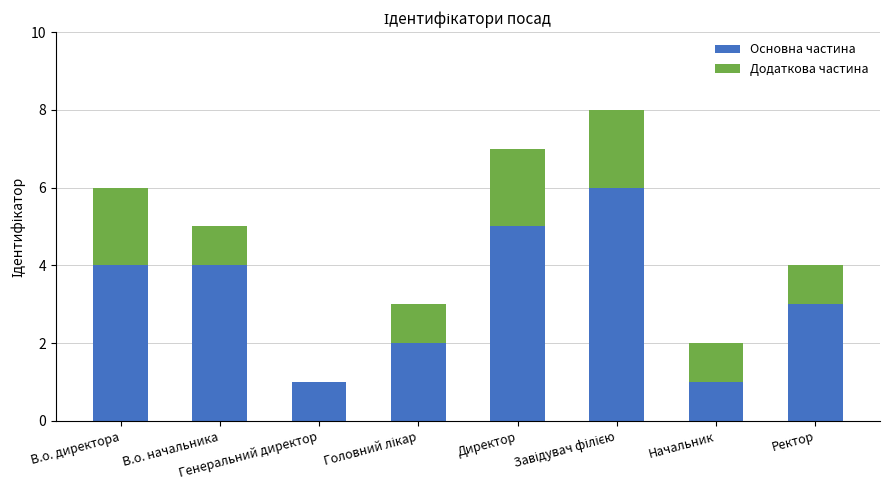

What is the sum of all Основна частина values?

26